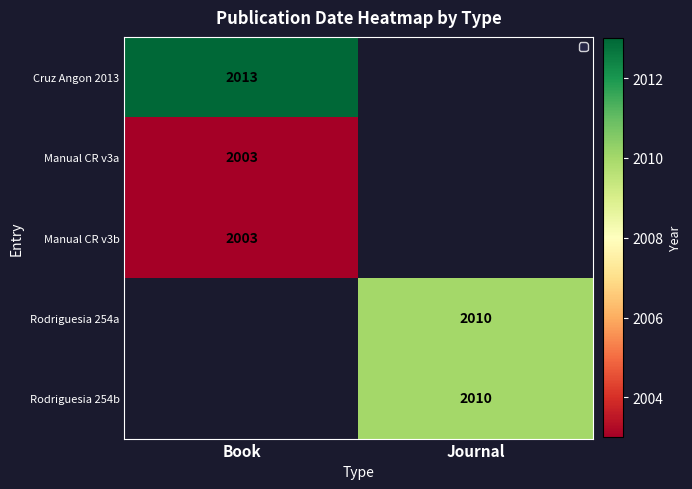

Between Journal and Book, which is larger?

Book